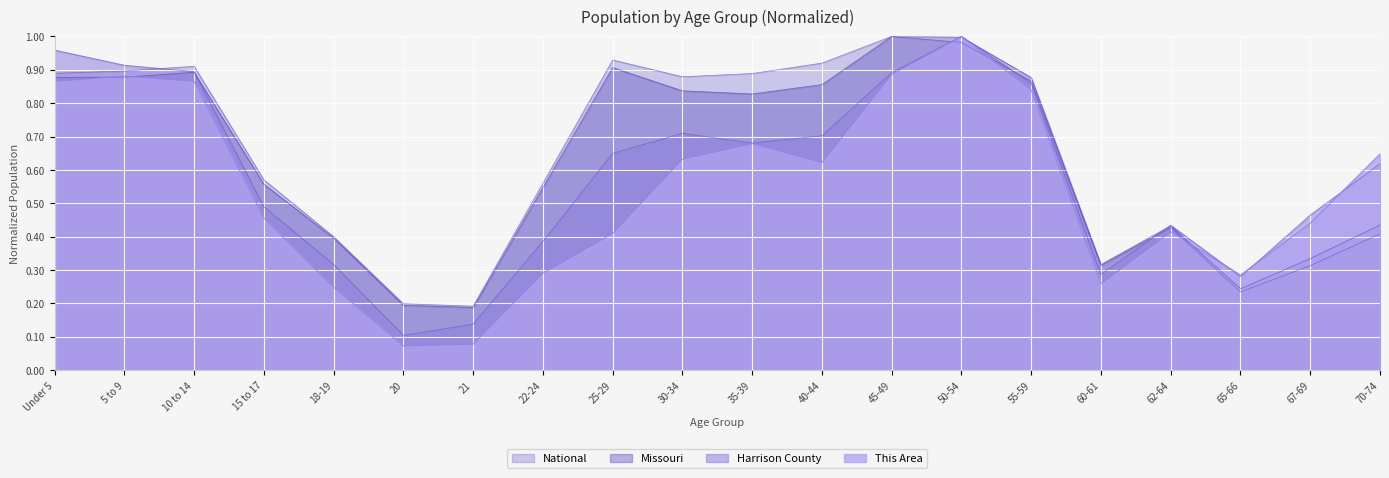

True or false: Harrison County and This Area cross at least once.

True